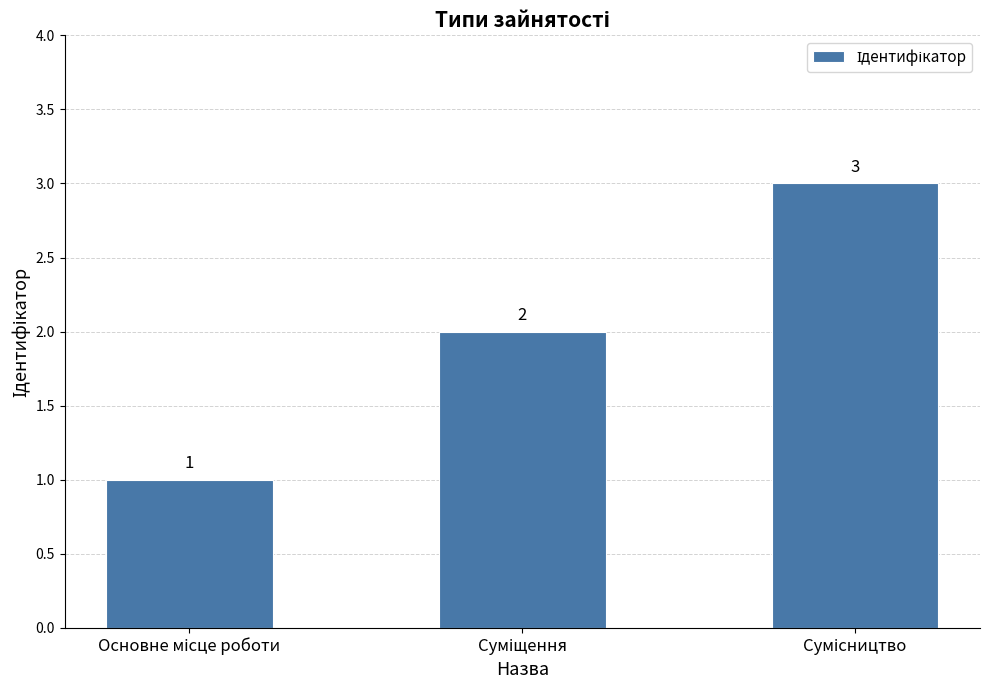

What is the greatest value displayed?

3